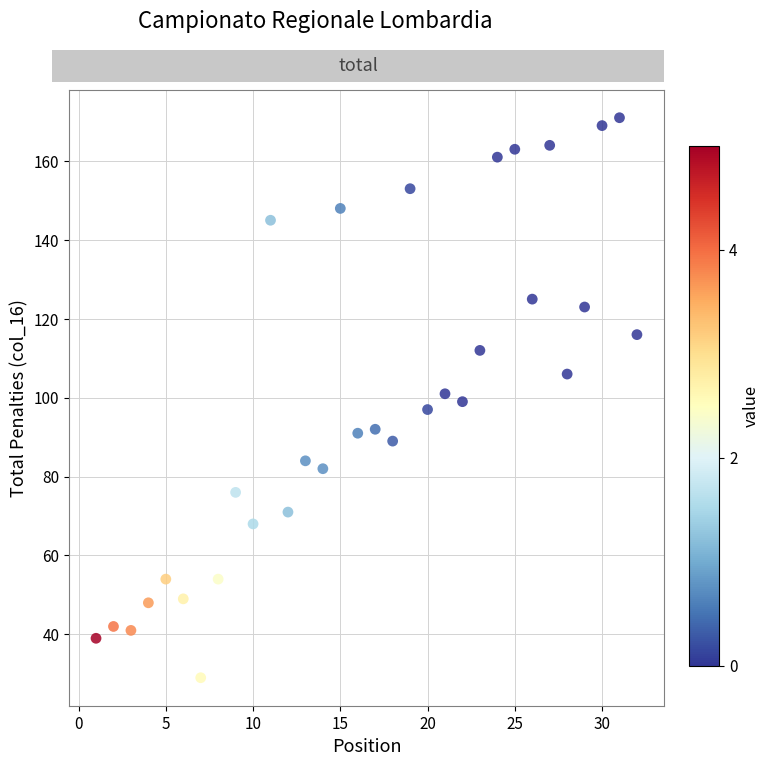

What is the range of X values (max minus min)?

31